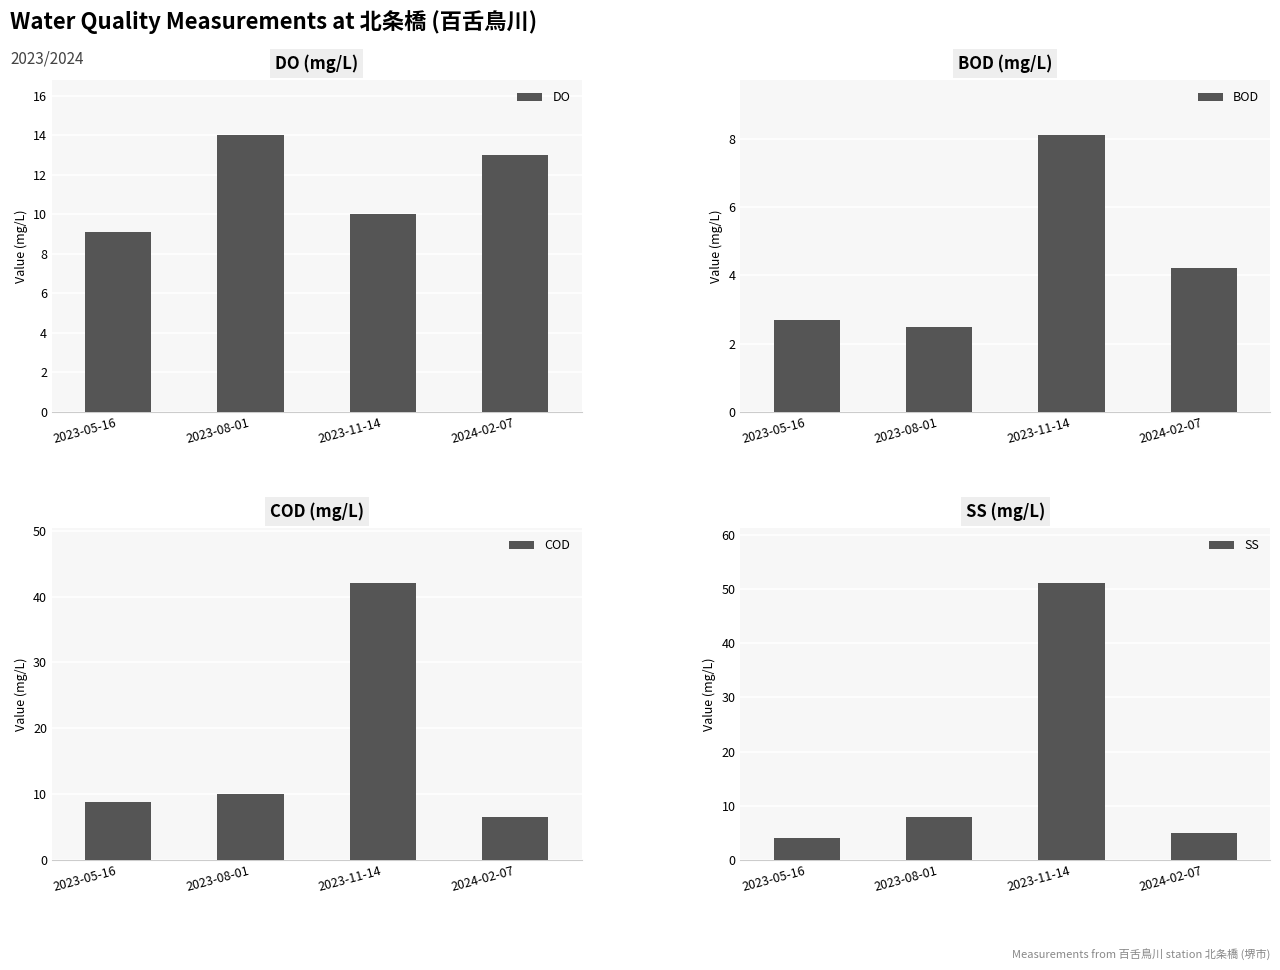

Reading left to right, what are all the values shown in this chart?

DO: 2023-05-16=9.1	2023-08-01=14.0	2023-11-14=10.0	2024-02-07=13.0
BOD: 2023-05-16=2.7	2023-08-01=2.5	2023-11-14=8.1	2024-02-07=4.2
COD: 2023-05-16=8.8	2023-08-01=10.0	2023-11-14=42.0	2024-02-07=6.6
SS: 2023-05-16=4.0	2023-08-01=8.0	2023-11-14=51.0	2024-02-07=5.0